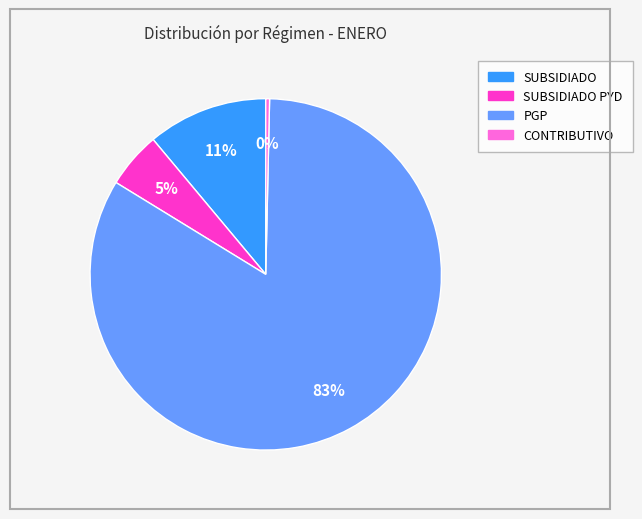

To the nearest percent, what is the average slice percentage?

25%